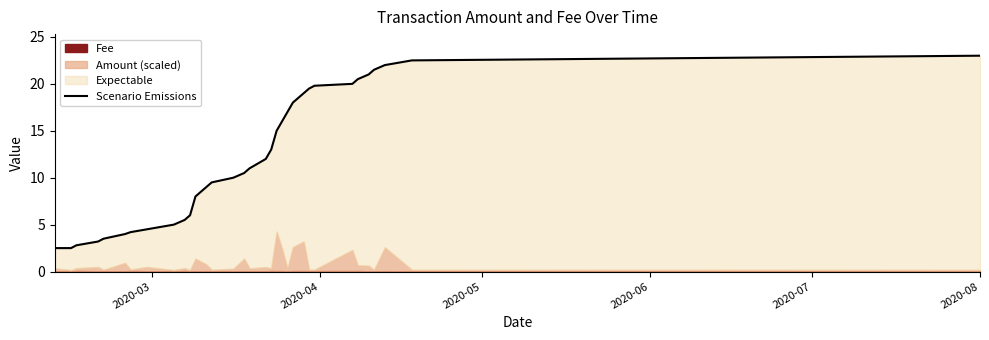

How many lines are shown in the chart?

1